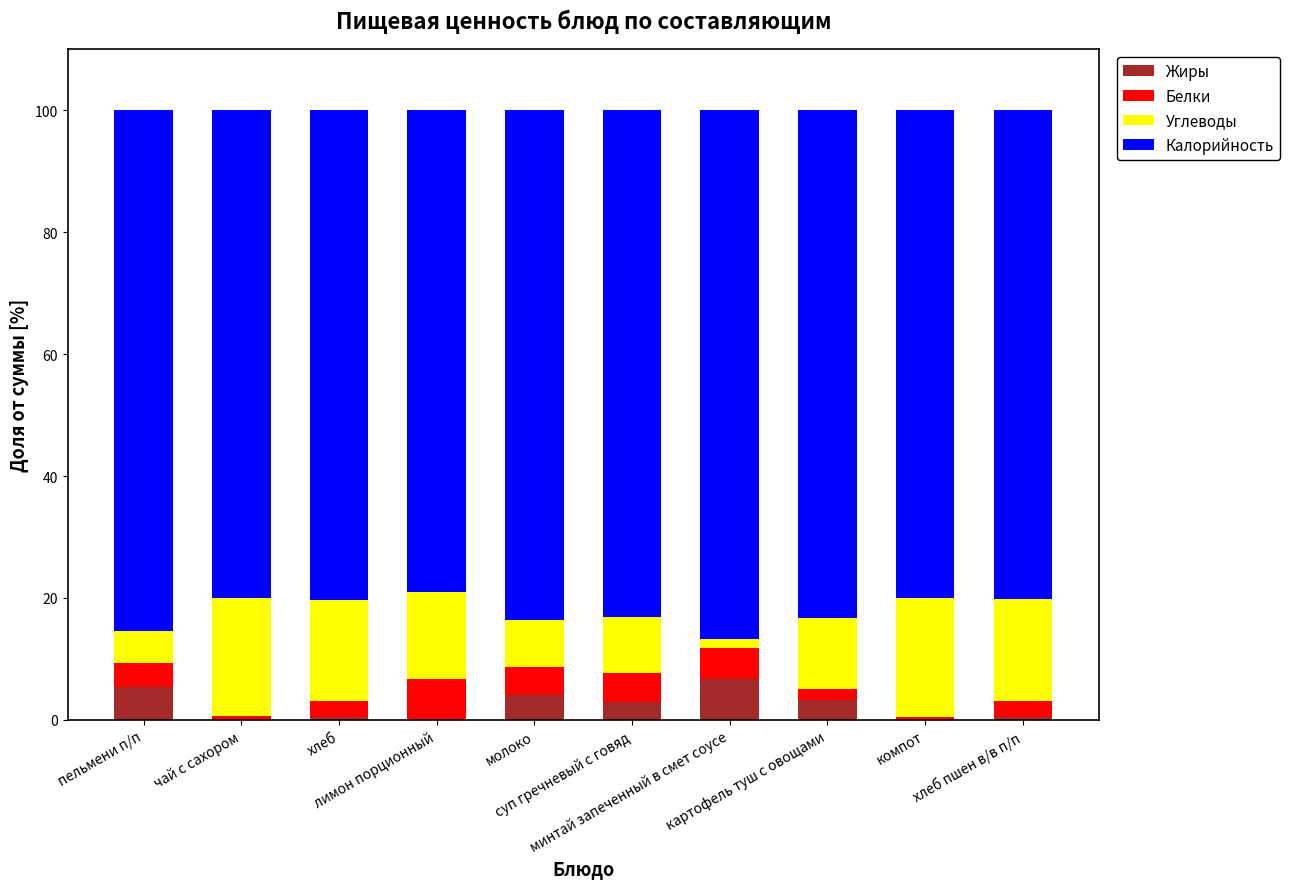

What is the maximum value for Жиры?

6.8